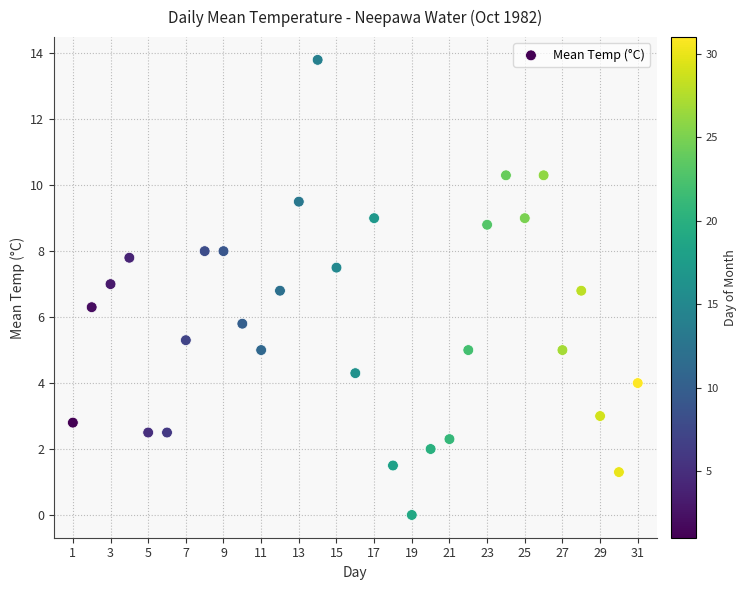

What is the range of Y values (max minus min)?

13.8